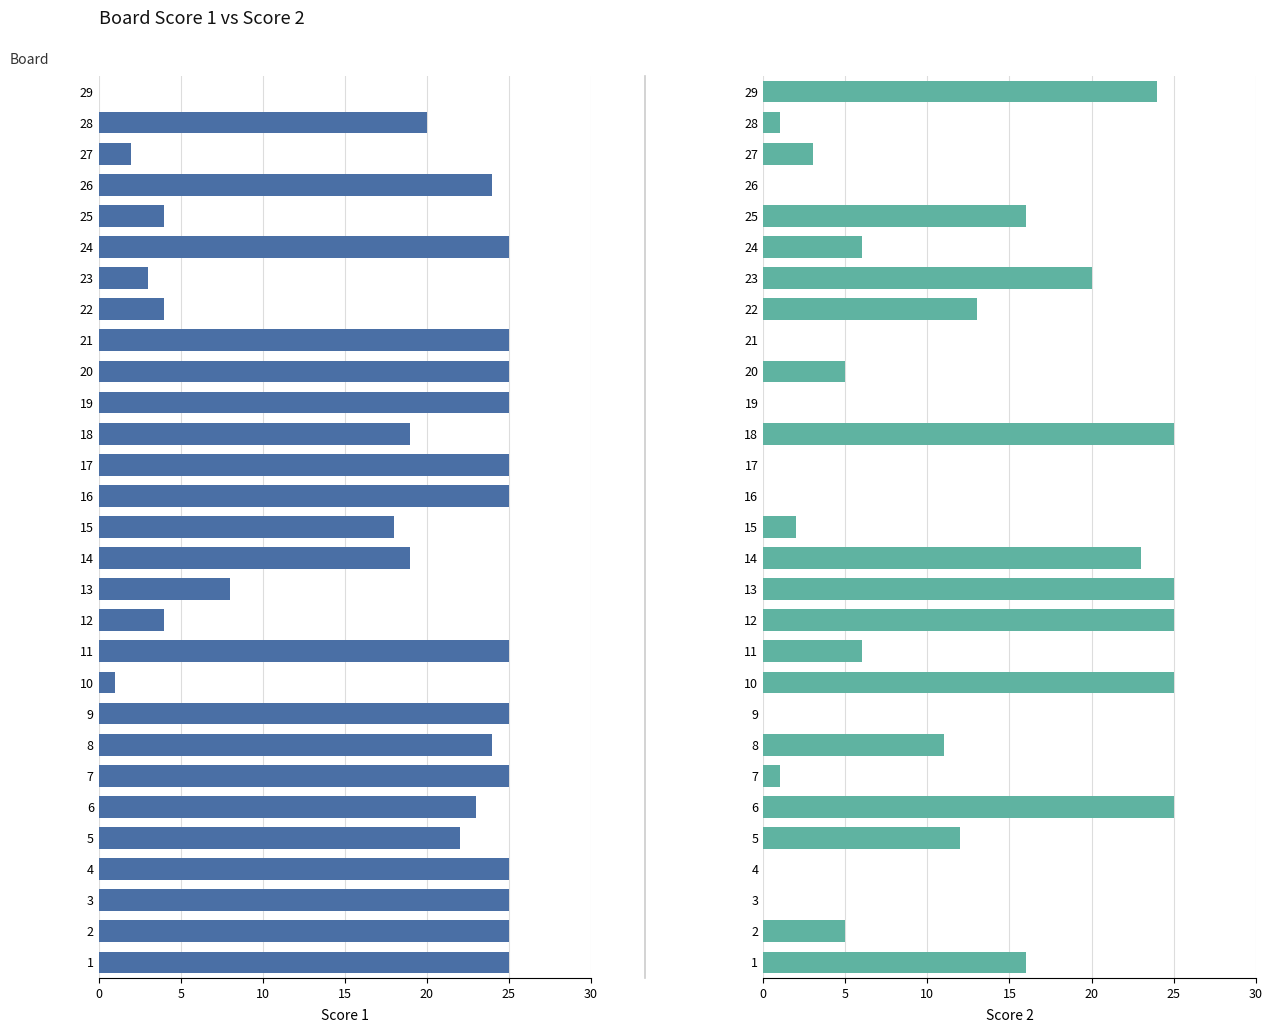

What is the label of the 2nd bar from the right?

27